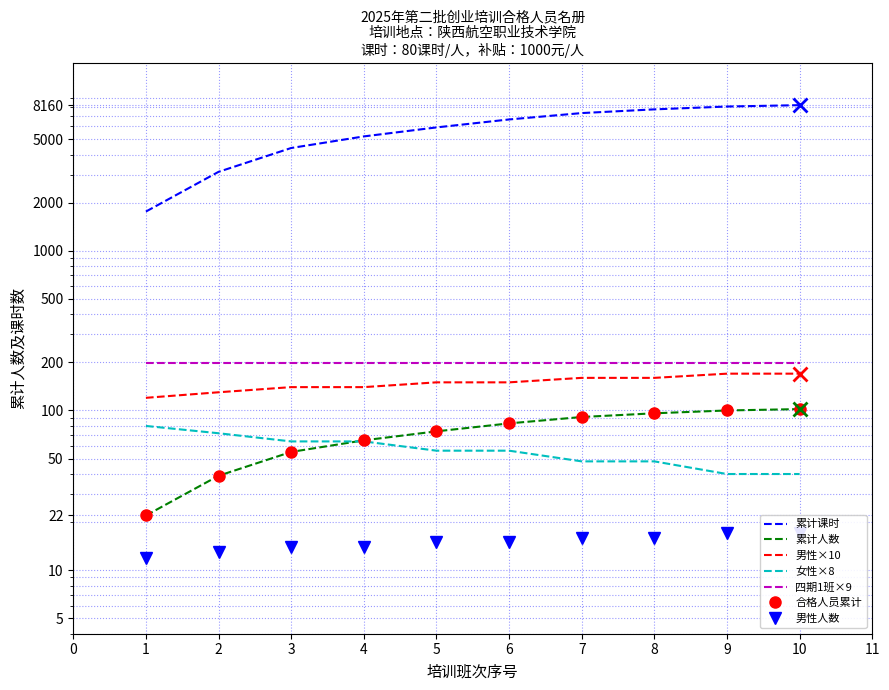

At how many categories does at least one series exceed 59?

10